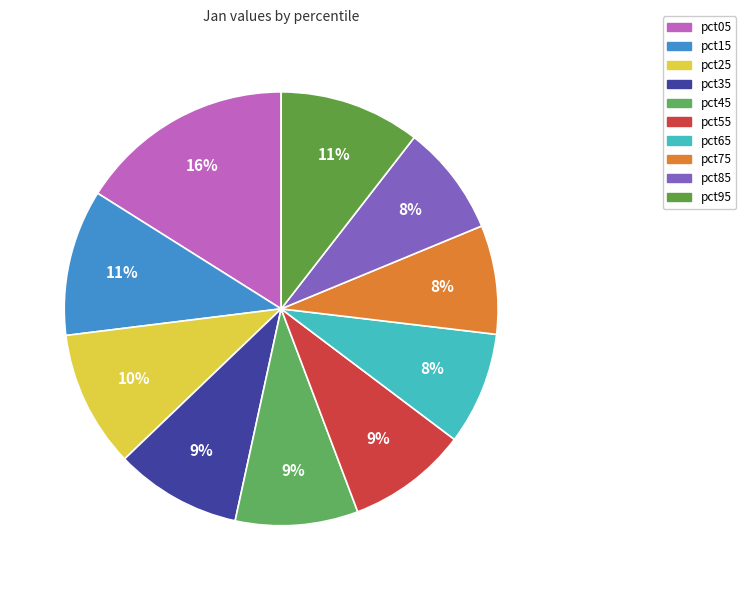

How many slices are in this pie chart?

10